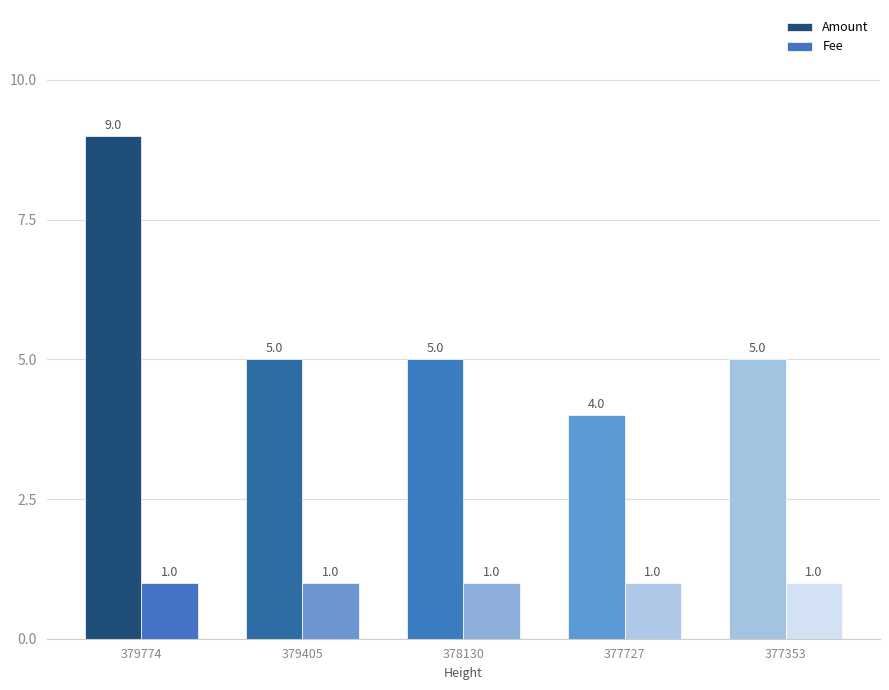

Which category has the highest value in the Amount series?

379774